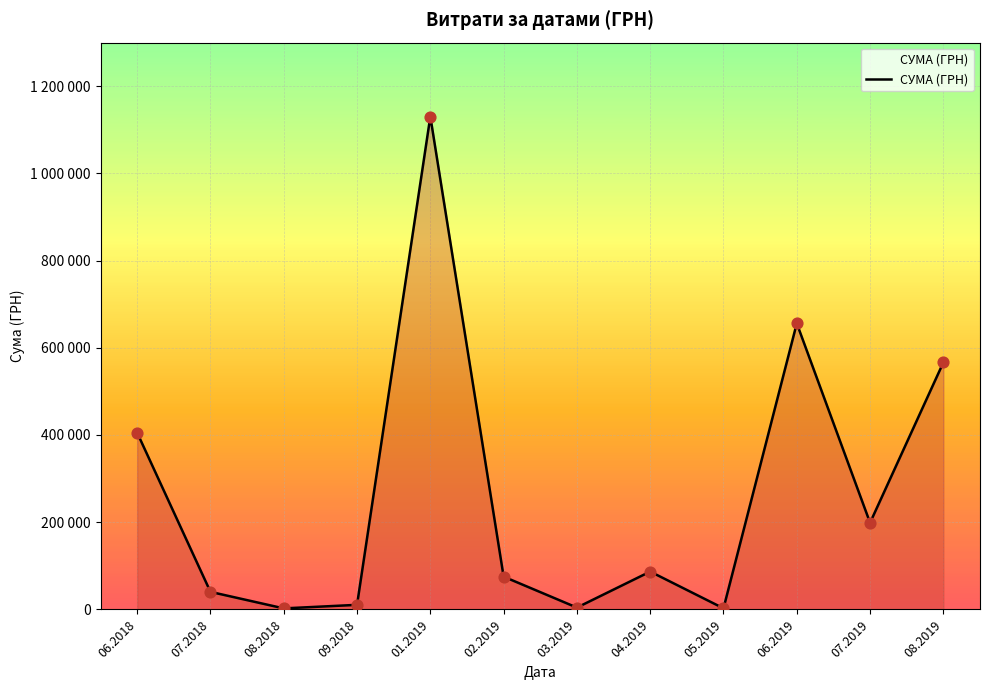

What is the ratio of the value at 01.2019 to the value at 08.2019?

2.0